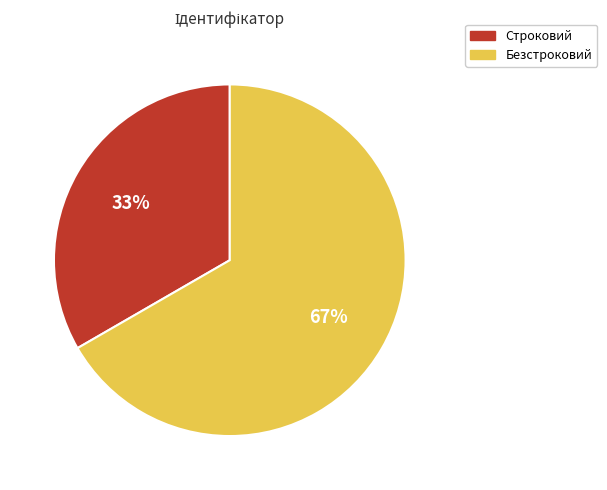

Is it true that Строковий is 21% of the pie?

False